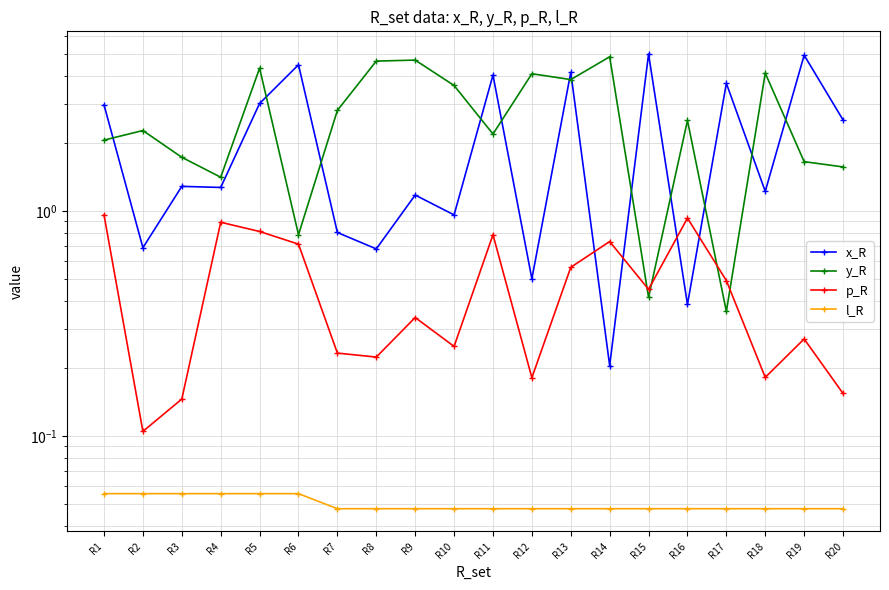

What is the difference between the second highest and second lowest values in the p_R series?

0.8